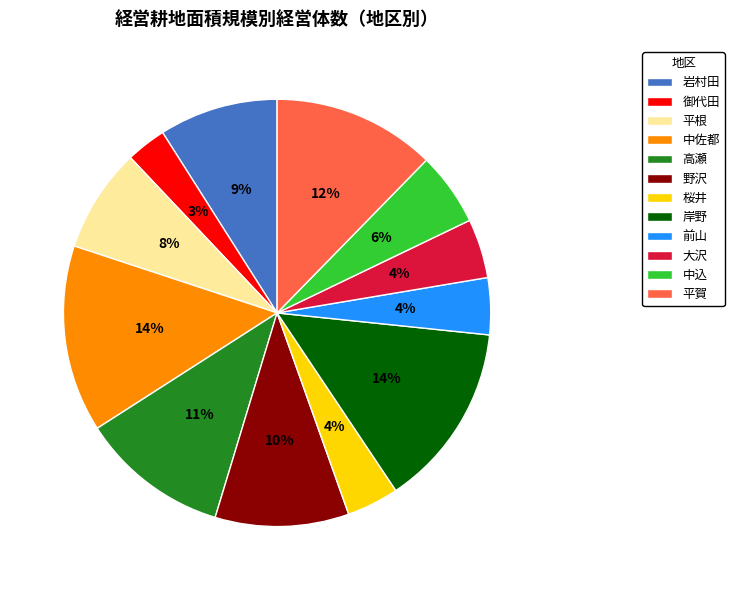

How many segments does this pie chart have?

12